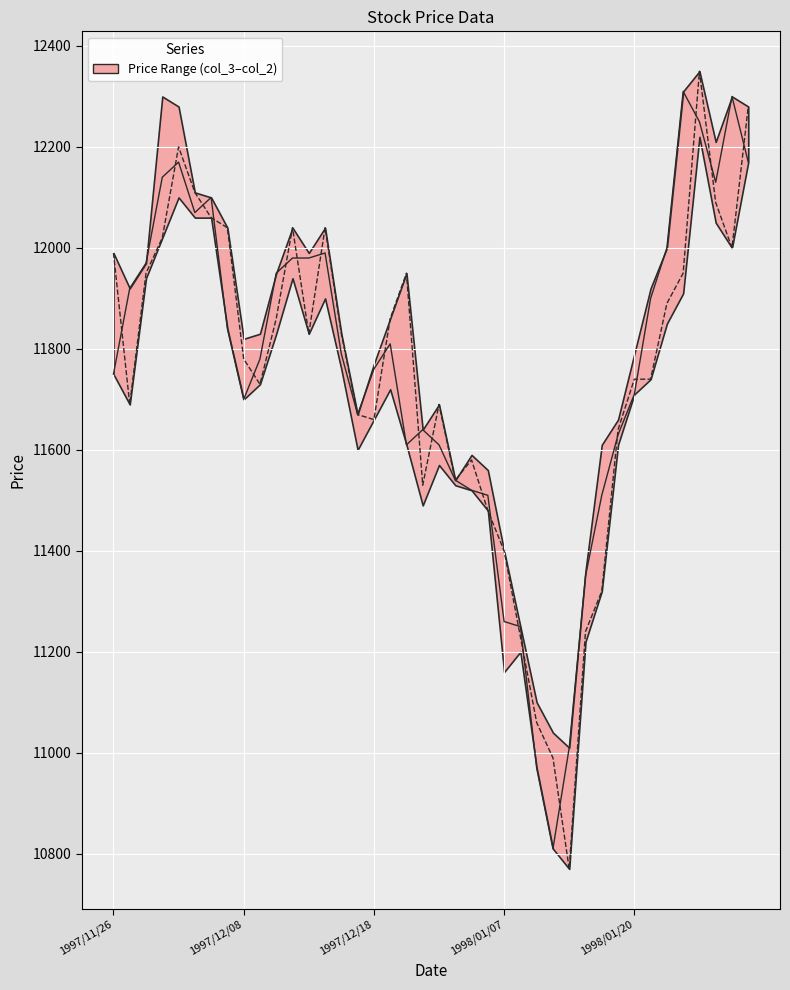

True or false: col_4 has a value of 6949 at 20.

False